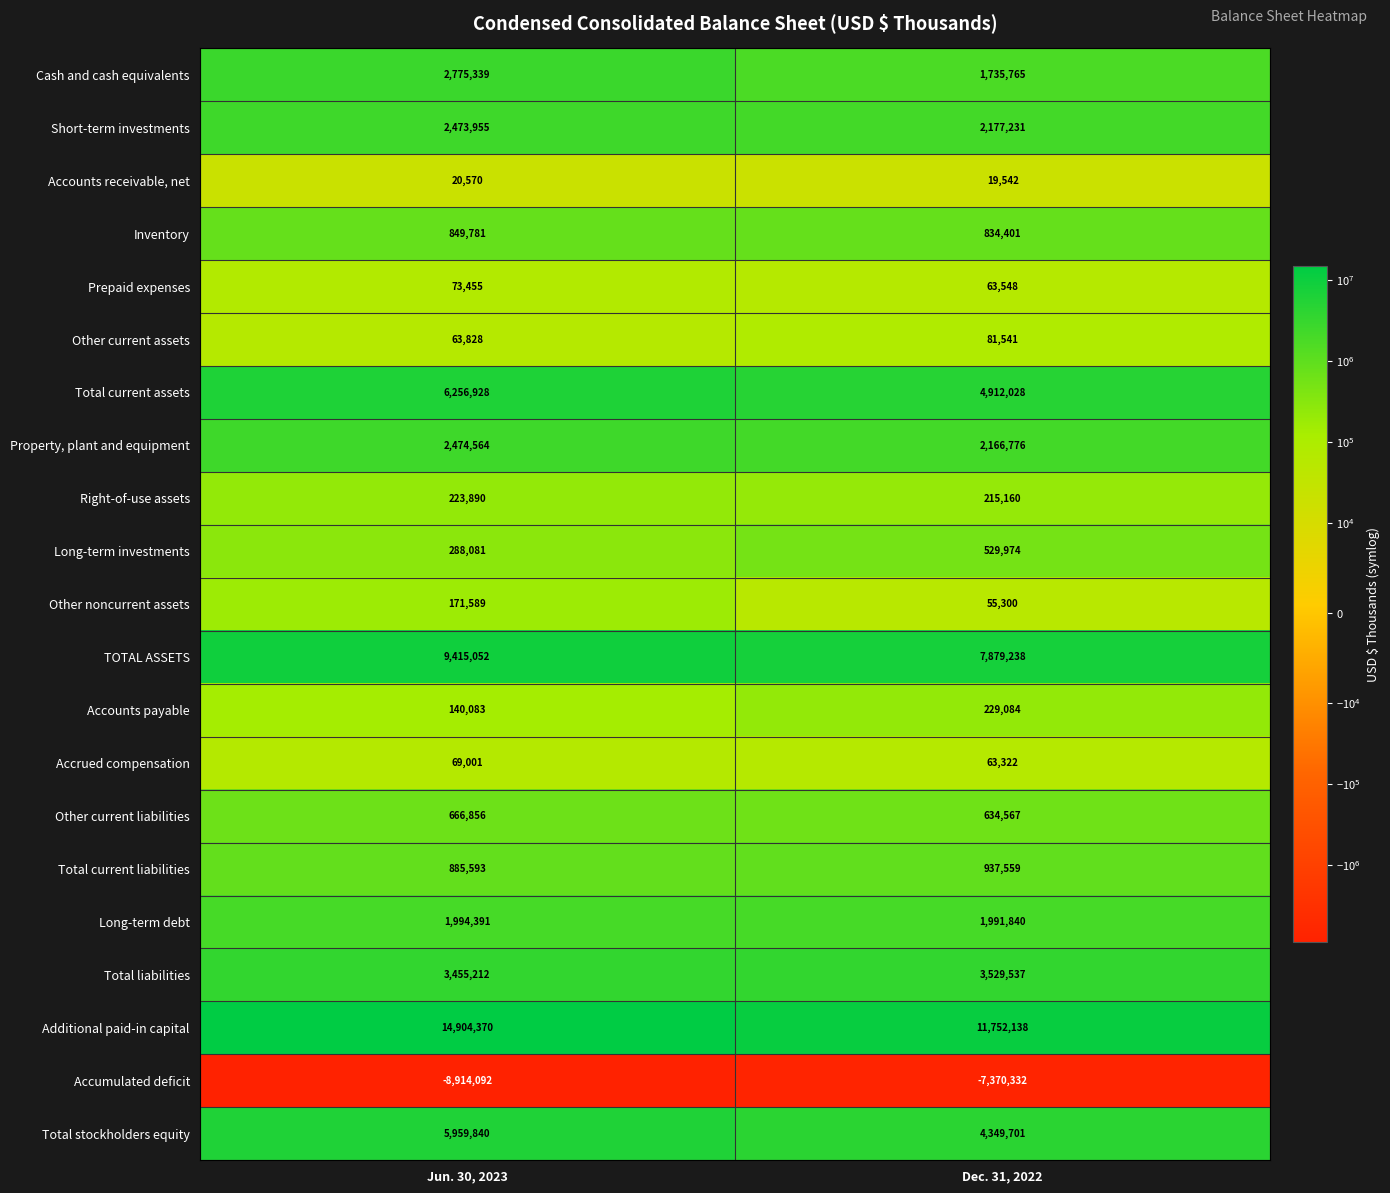

What is the greatest value displayed?

14904370